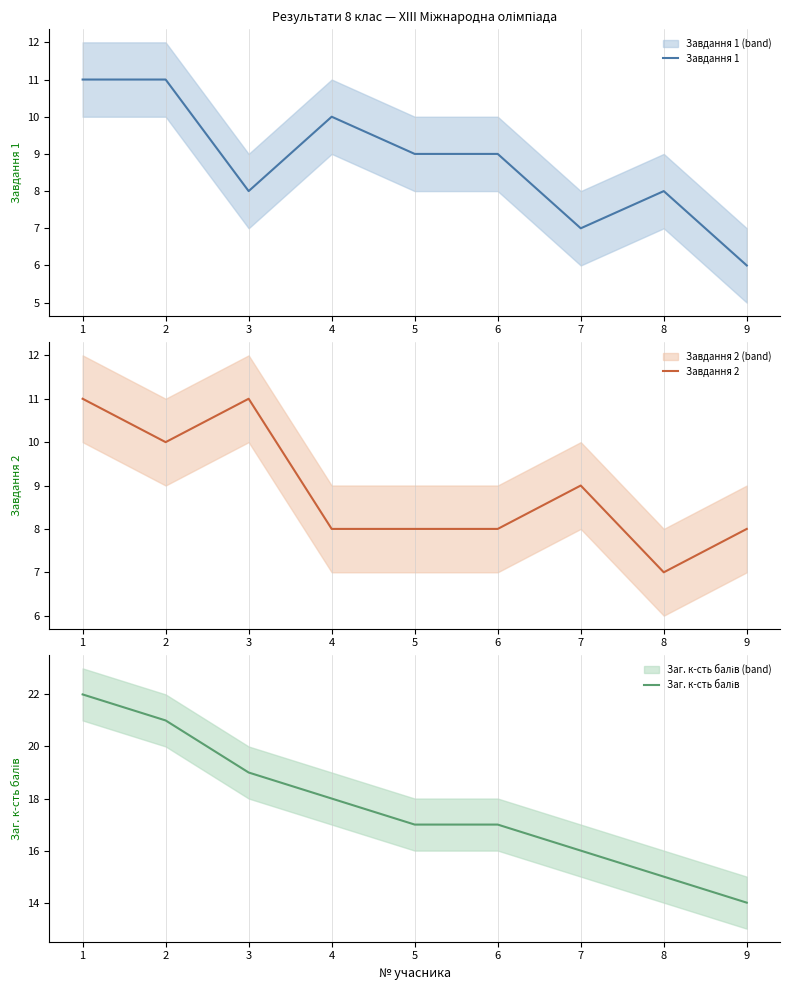

The Заг. к-сть балів series shows 19 at 3. True or false?

True